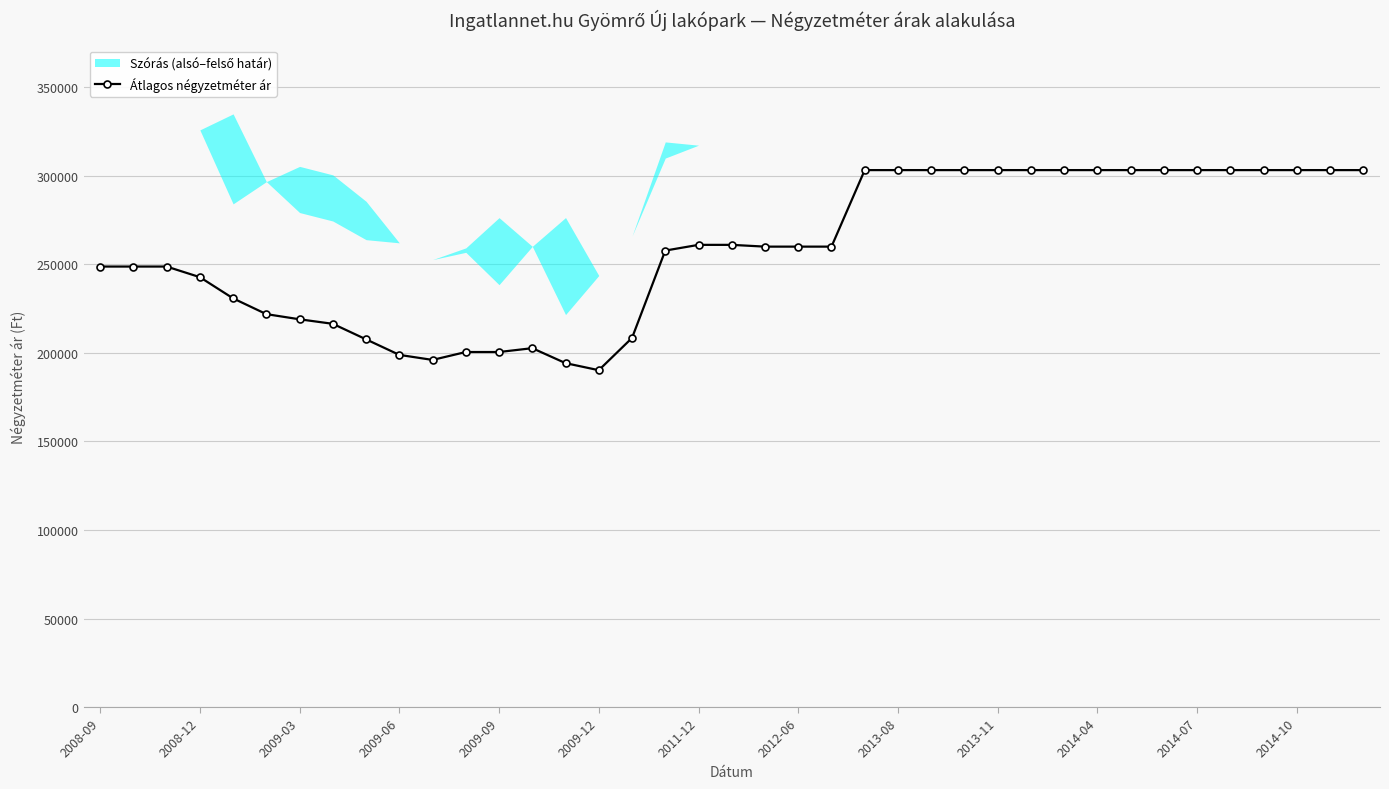

What is the lowest value of the Átlagos négyzetméter ár series?

190217